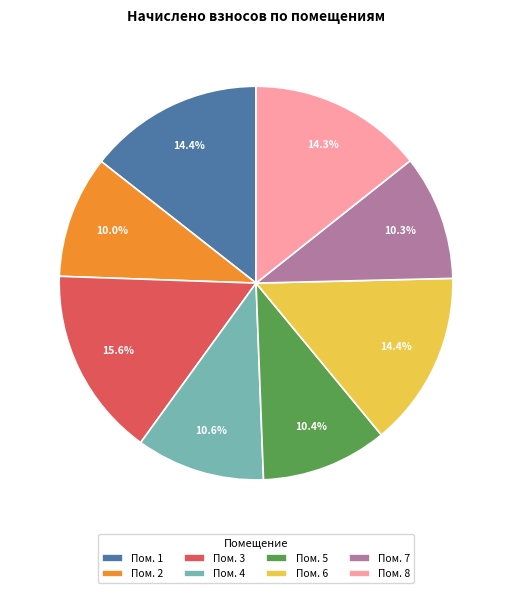

Which has a higher value, Пом. 8 or Пом. 5?

Пом. 8